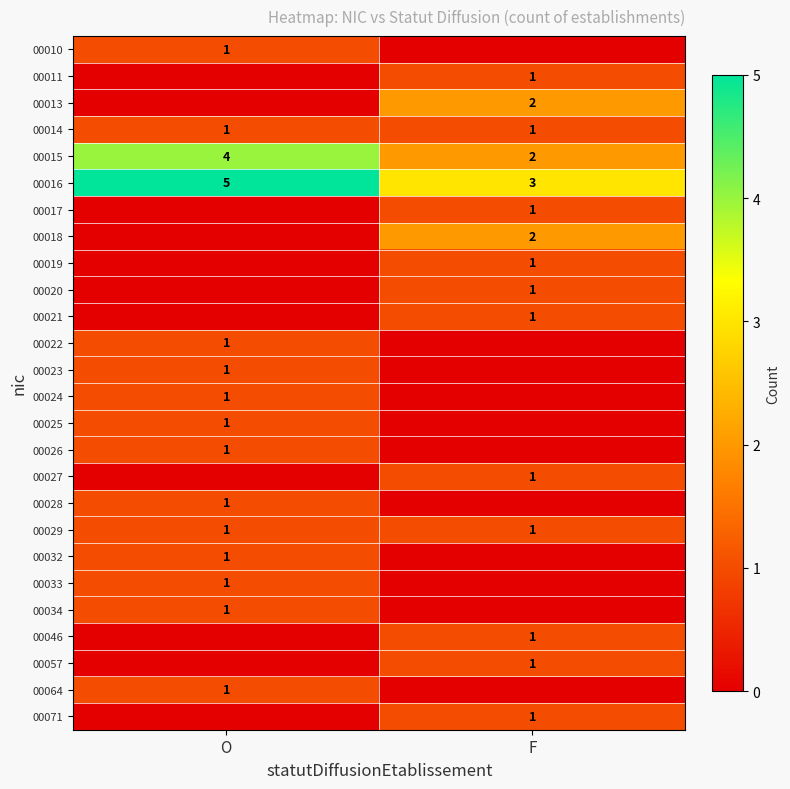

The 00034 series shows 1 at O. True or false?

True